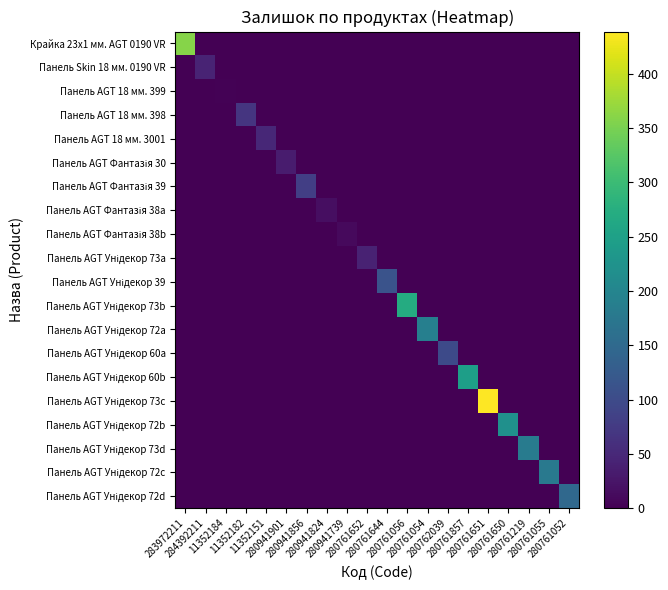

What is the difference between the highest and lowest values at 280761644?

113